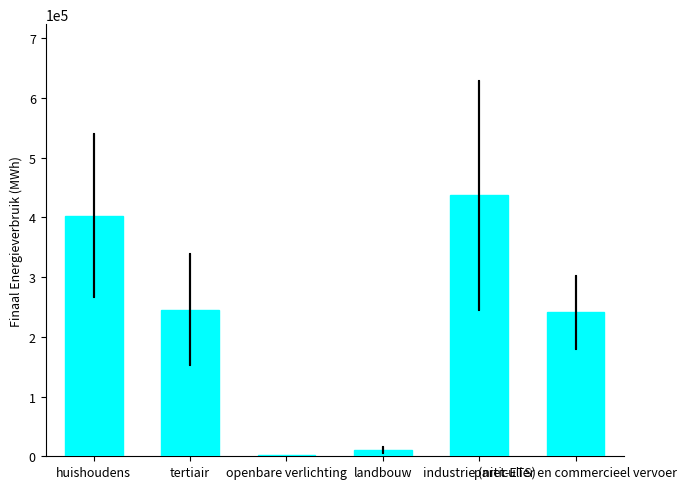

Reading left to right, transcribe all the data shown in this chart.

403286.9	245035.4	2580.4	10730.5	437289.3	240910.0